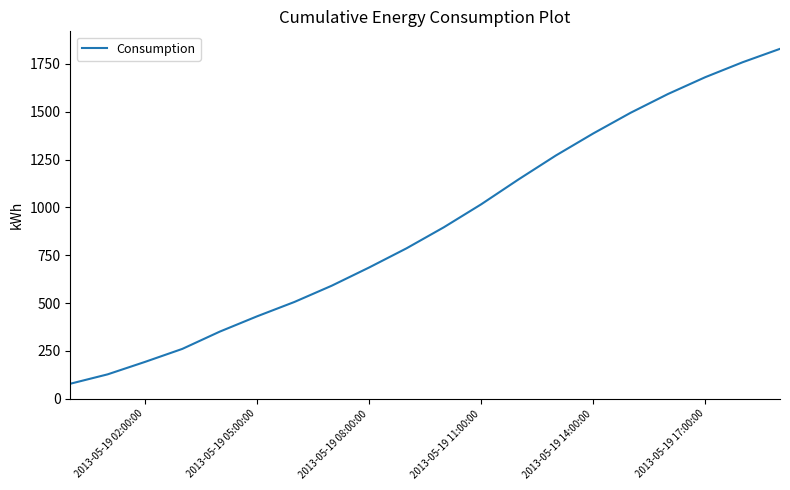

Reading left to right, transcribe all the data shown in this chart.

79	128	193	261	351	431	506	591	686	786	896	1016	1146	1271	1386	1494	1592	1680	1758	1828